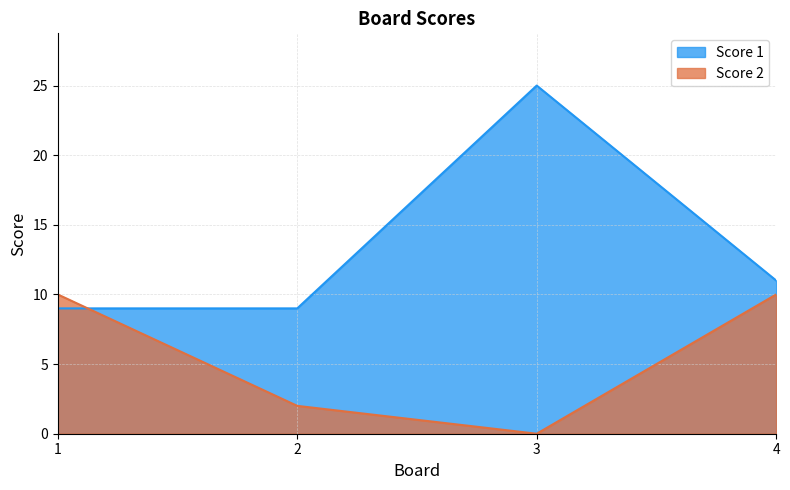

How many times do Score 2 and Score 1 cross each other?

1